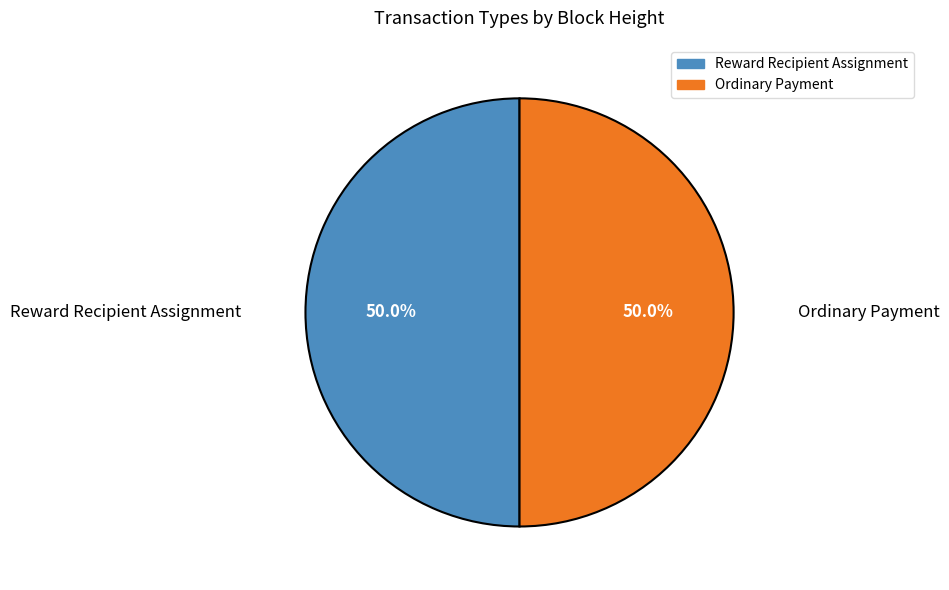

Is the sum of Ordinary Payment and Reward Recipient Assignment greater than half?

Yes